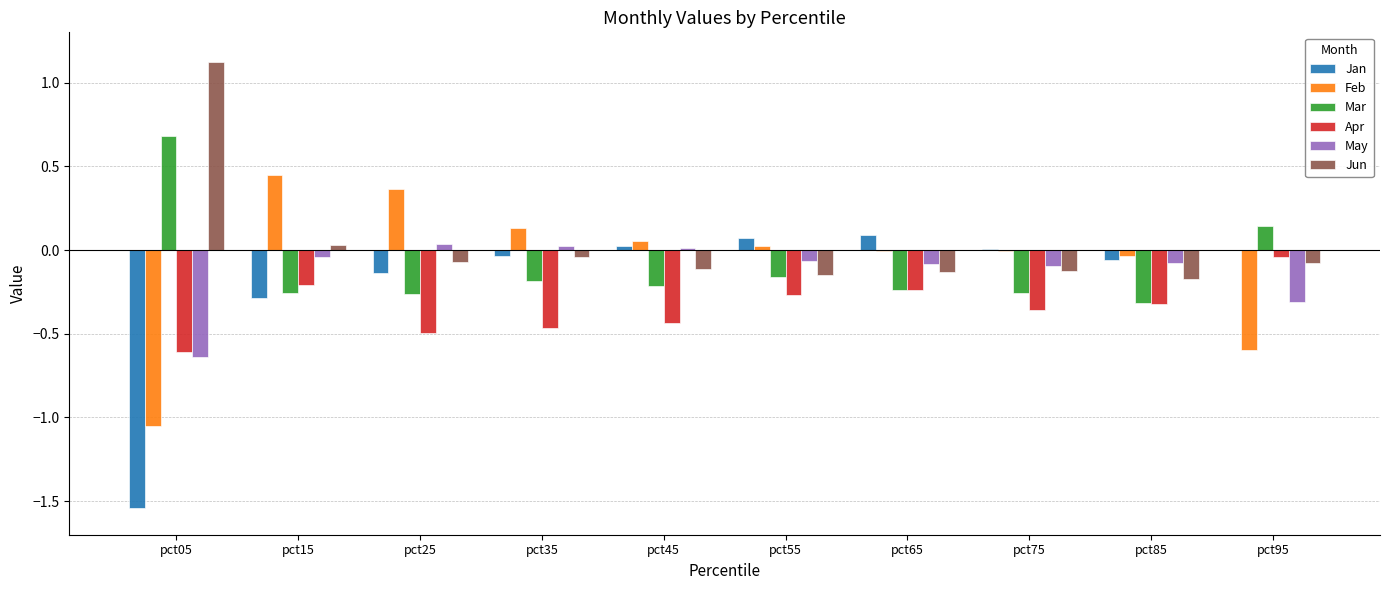

Which label corresponds to the largest value in the chart?

pct05